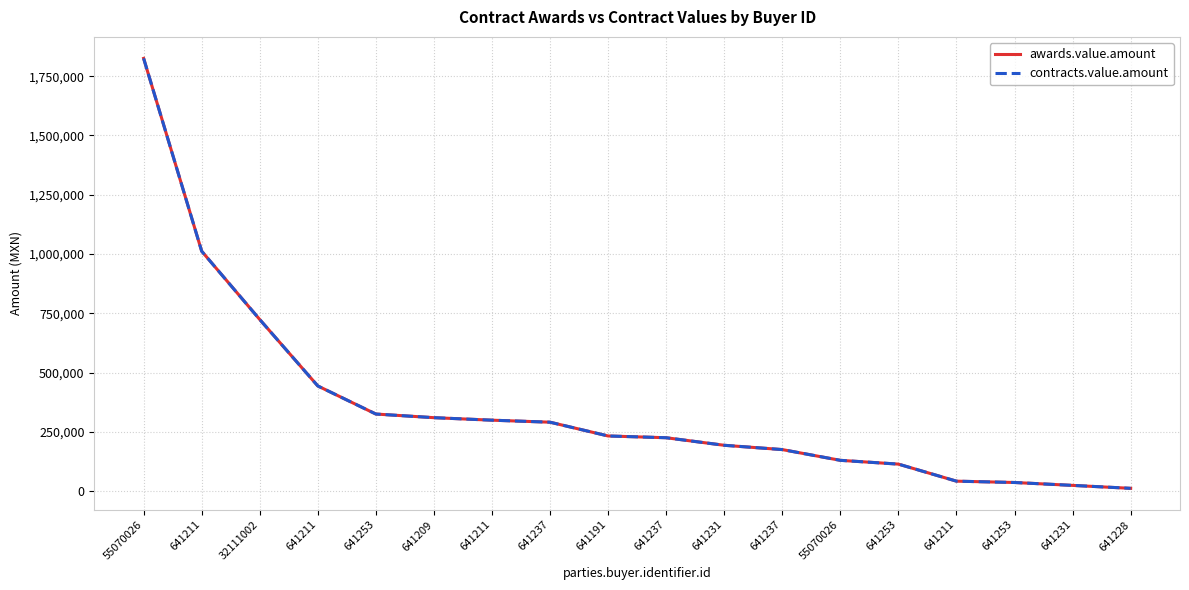

What is the highest value of the awards.value.amount series?

1824851.8